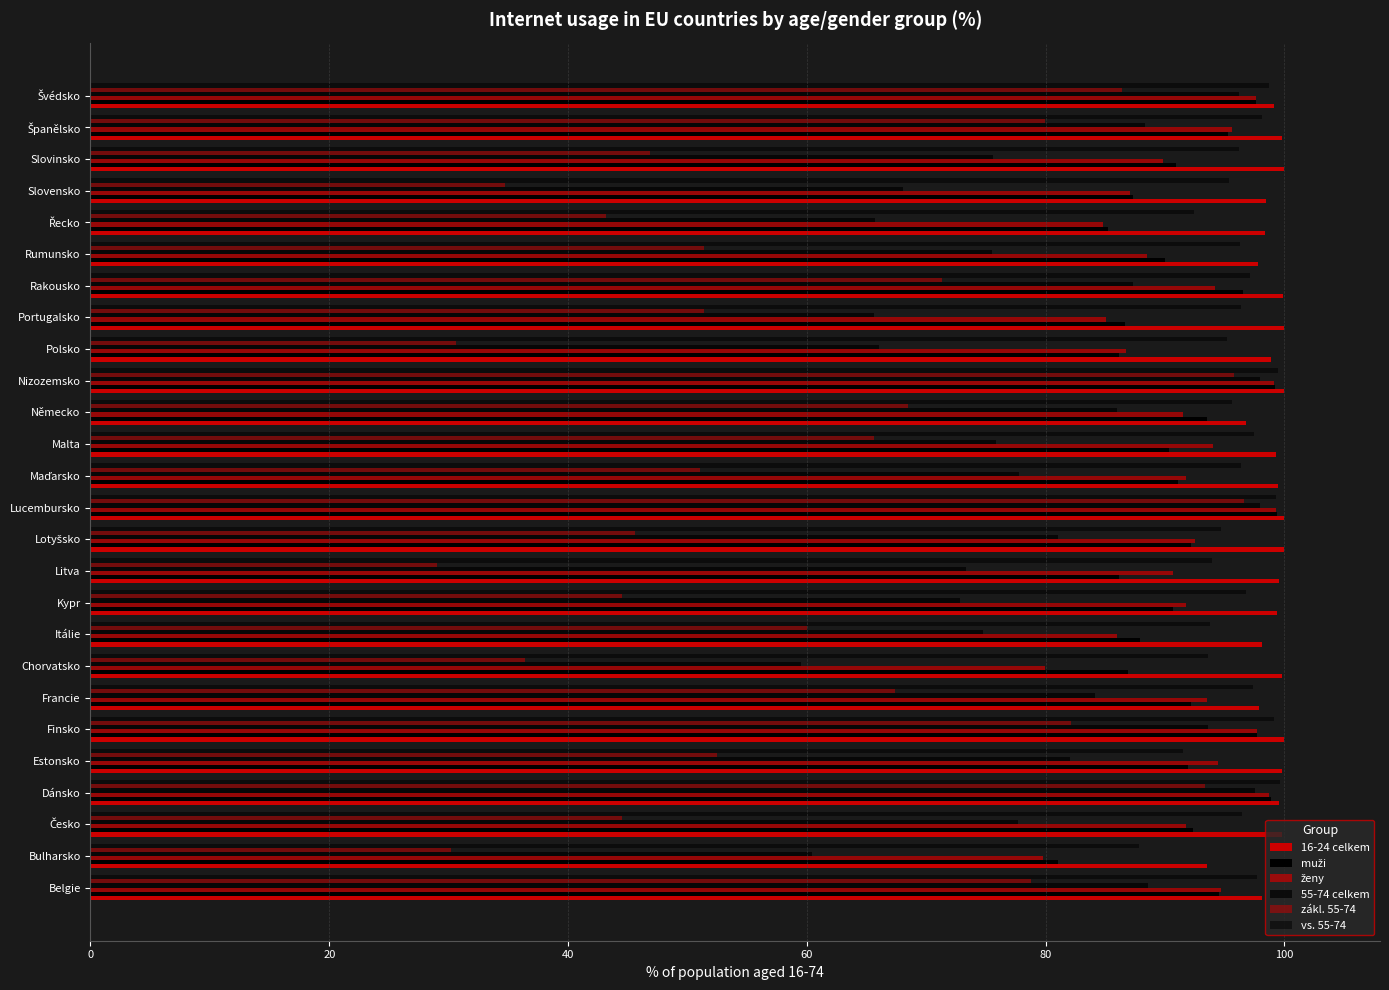

How many categories are shown in the chart?

26